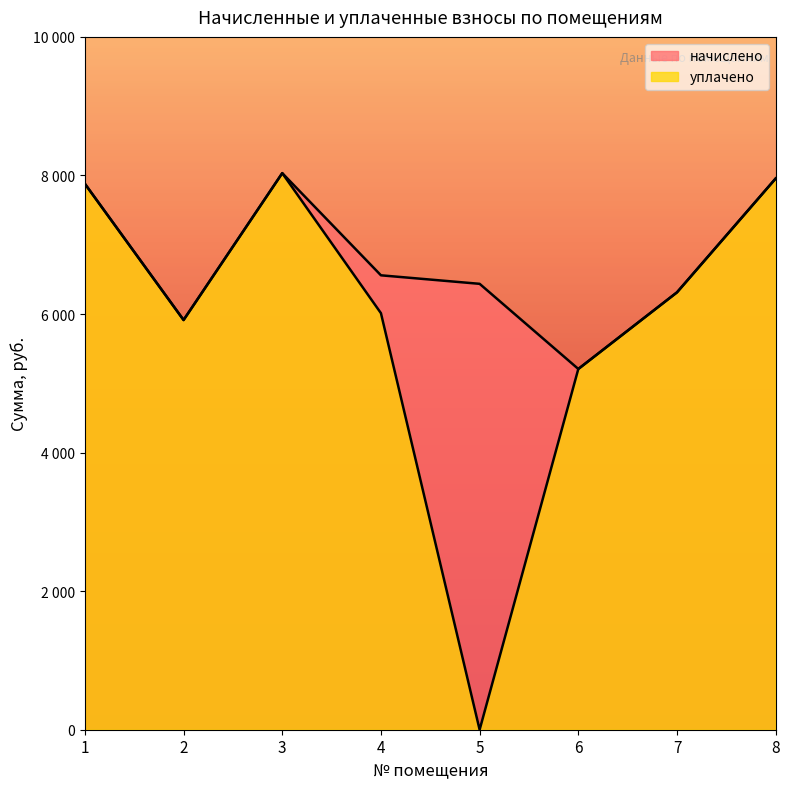

Which category has the lowest value in the уплачено series?

5